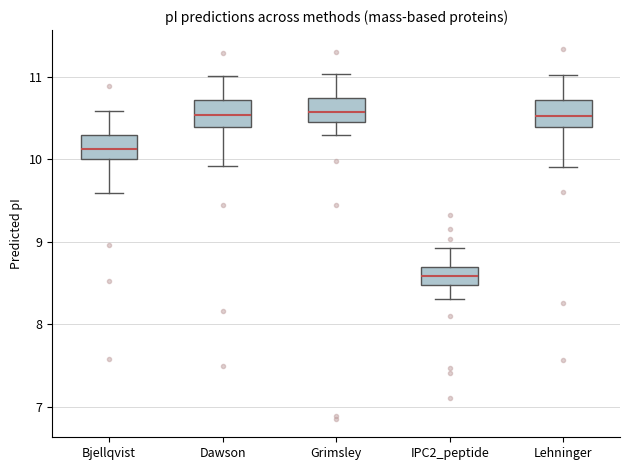

Where does the lower whisker of the box for Dawson end on the y-axis? The values are not printed on the chart, so give them approximately, as read against the axis.

9.9